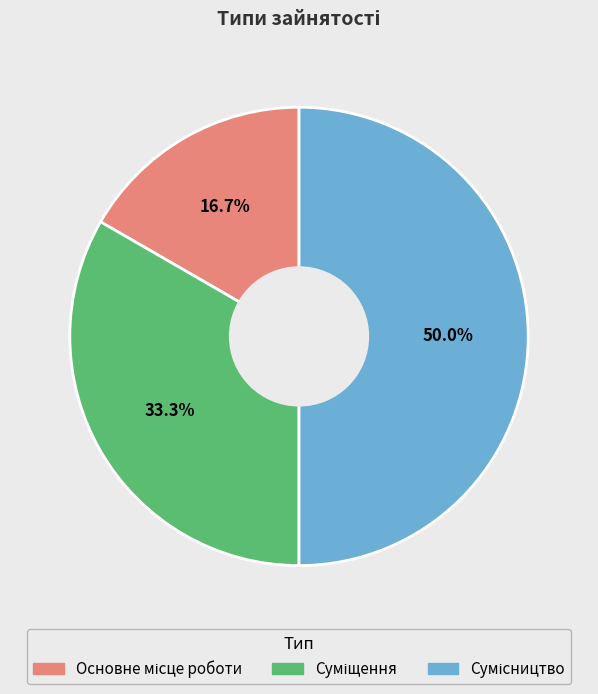

What percentage is the Сумісництво slice, to the nearest percent?

50%